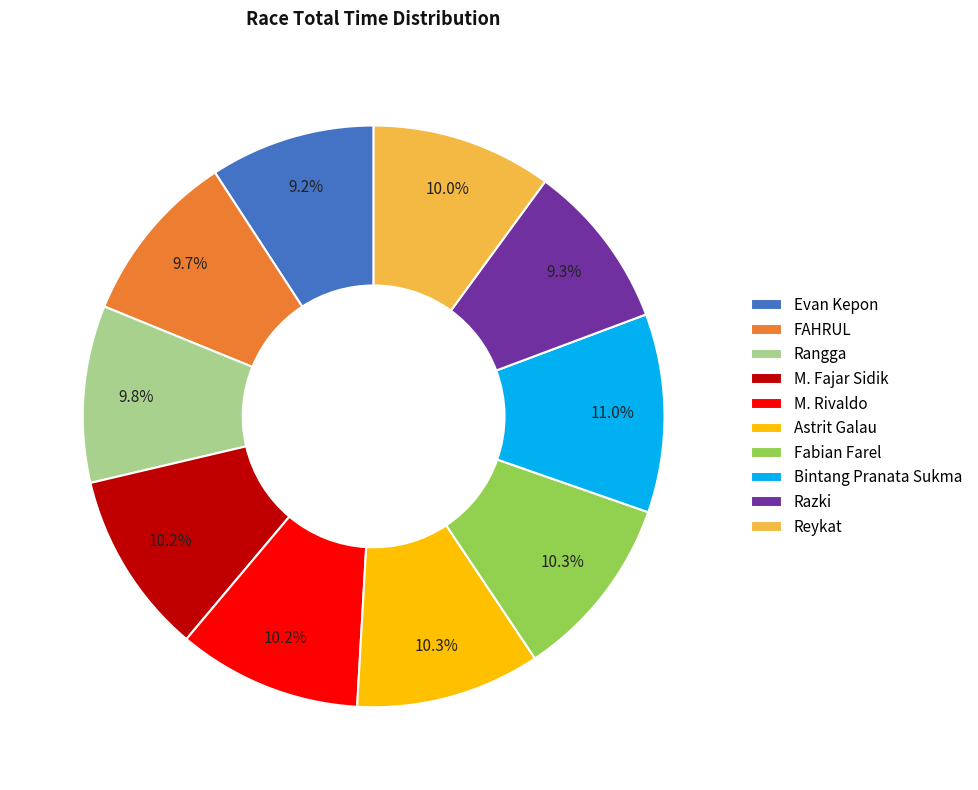

Which slice is the largest?

Bintang Pranata Sukma